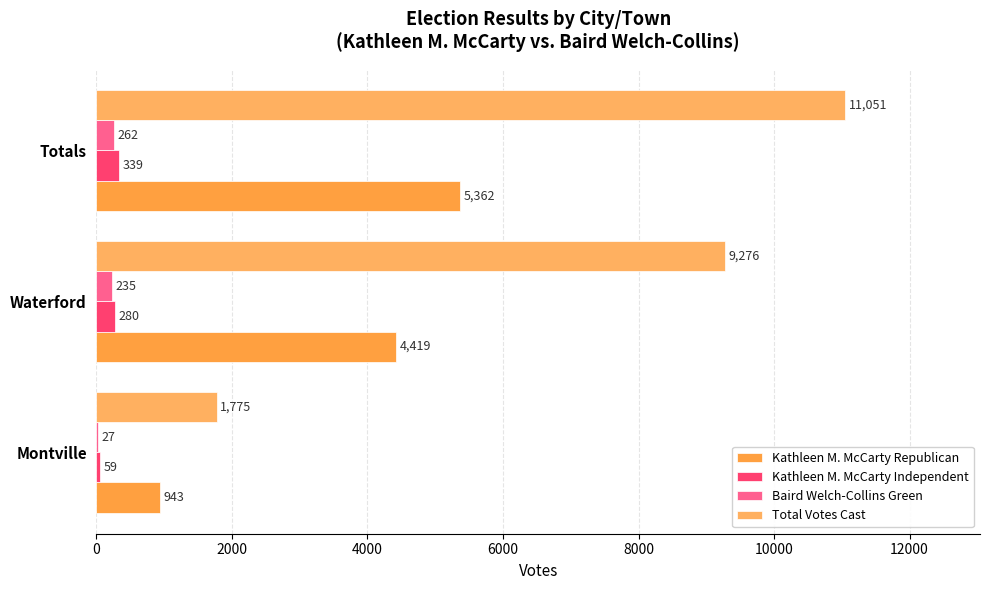

What is the maximum value shown in the chart?

11051